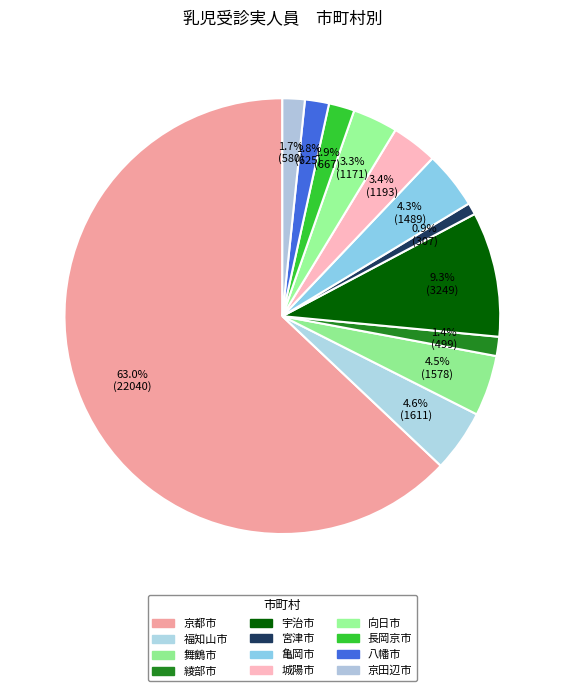

How much of the chart is everything except 宮津市?

99.1%